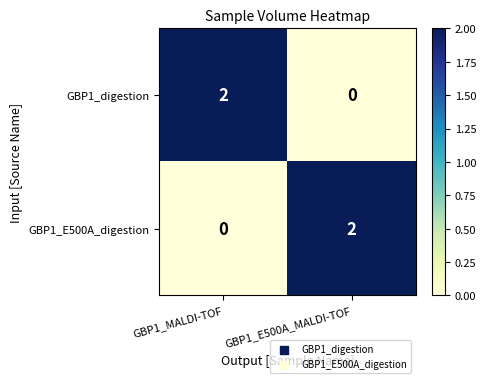

Is it true that GBP1_digestion equals 2 at GBP1_MALDI-TOF?

True